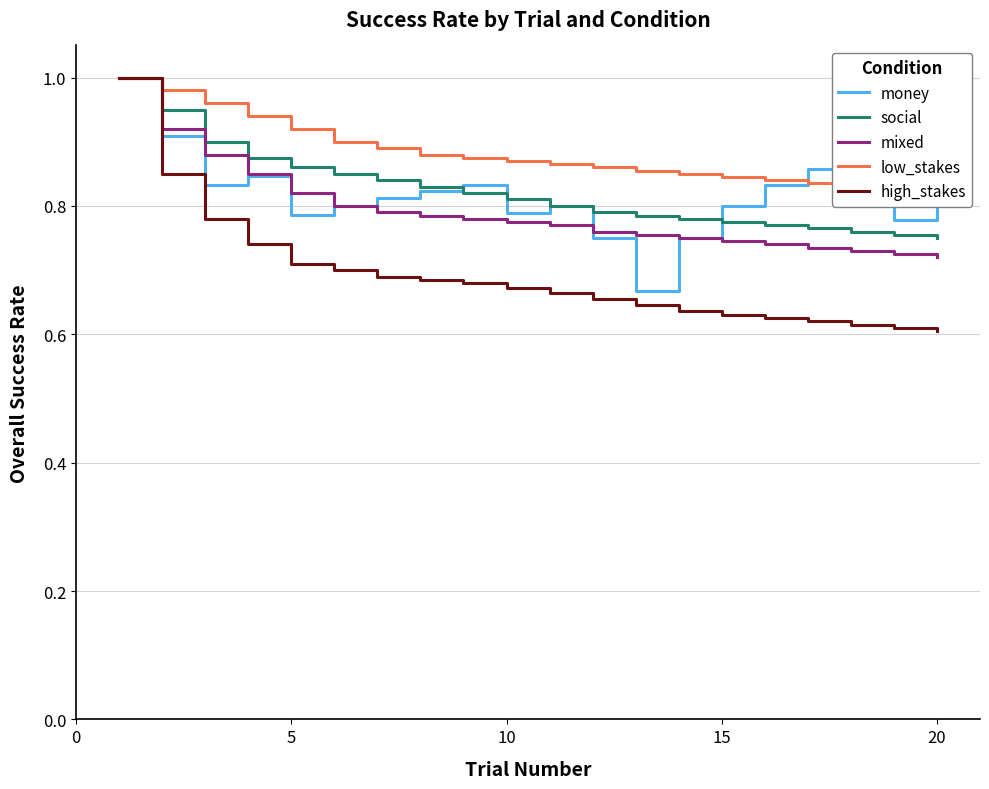

What are all the series names shown in the legend?

money, social, mixed, low_stakes, high_stakes